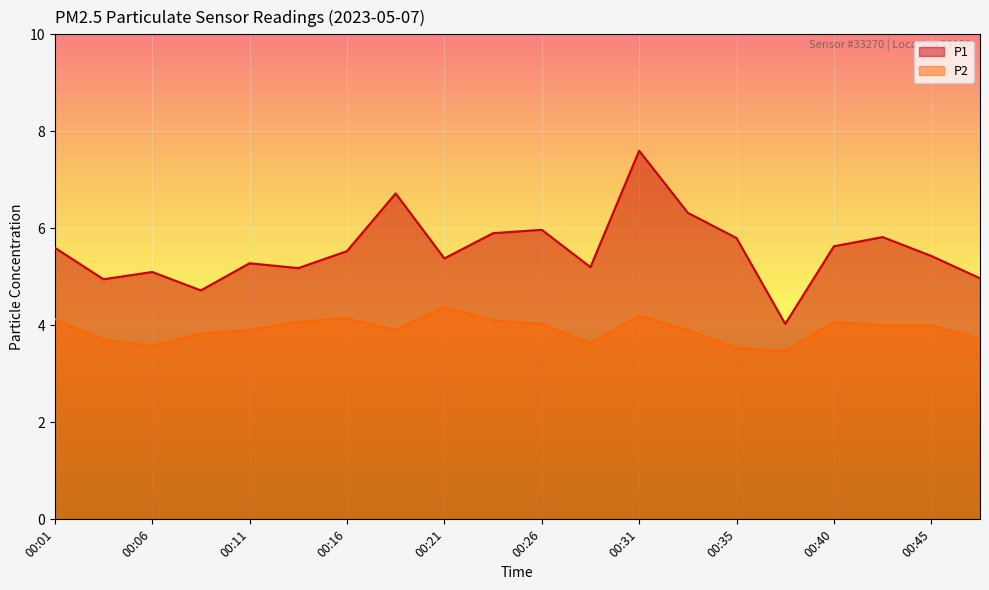

Reading left to right, extract all data points from this chart.

P1: 5.6	5.0	5.1	4.7	5.3	5.2	5.5	6.7	5.4	5.9	6.0	5.2	7.6	6.3	5.8	4.0	5.6	5.8	5.4	5.0
P2: 4.1	3.7	3.6	3.8	3.9	4.1	4.2	3.9	4.4	4.1	4.0	3.6	4.2	3.9	3.5	3.5	4.1	4.0	4.0	3.7